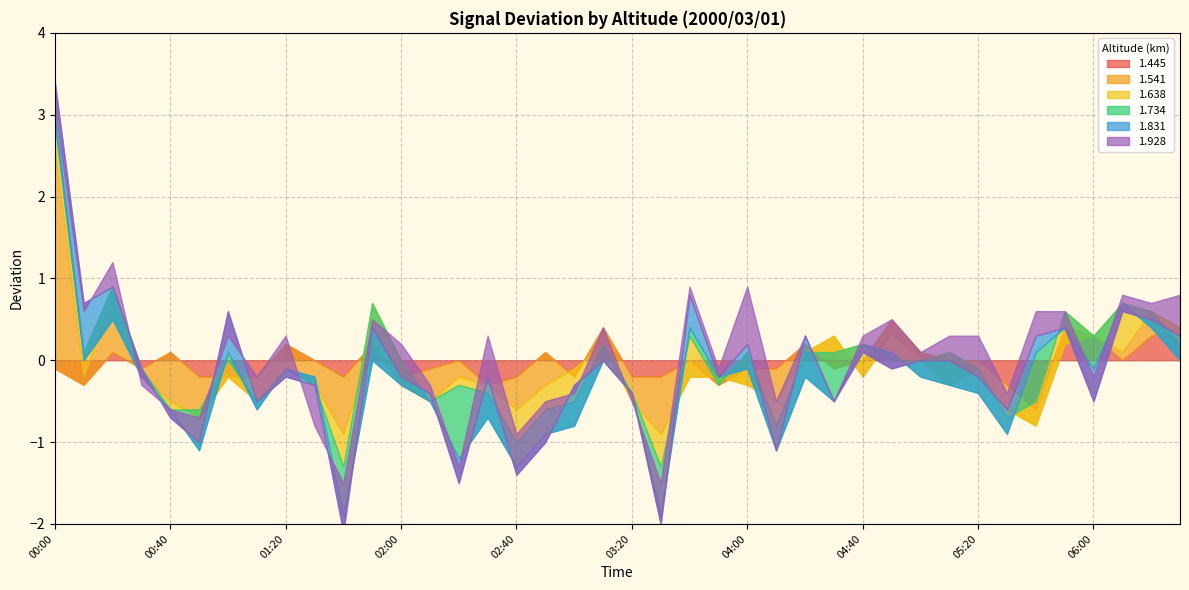

How many interior local valleys does the 1.445 series have?

10